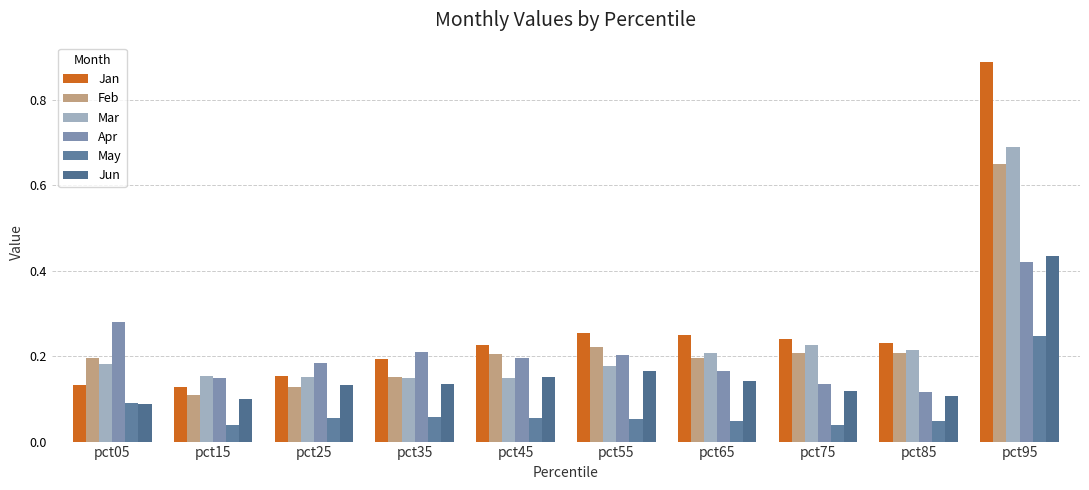

Reading left to right, extract all data points from this chart.

Jan: pct05=0.1	pct15=0.1	pct25=0.2	pct35=0.2	pct45=0.2	pct55=0.3	pct65=0.3	pct75=0.2	pct85=0.2	pct95=0.9
Feb: pct05=0.2	pct15=0.1	pct25=0.1	pct35=0.2	pct45=0.2	pct55=0.2	pct65=0.2	pct75=0.2	pct85=0.2	pct95=0.6
Mar: pct05=0.2	pct15=0.2	pct25=0.2	pct35=0.1	pct45=0.1	pct55=0.2	pct65=0.2	pct75=0.2	pct85=0.2	pct95=0.7
Apr: pct05=0.3	pct15=0.1	pct25=0.2	pct35=0.2	pct45=0.2	pct55=0.2	pct65=0.2	pct75=0.1	pct85=0.1	pct95=0.4
May: pct05=0.1	pct15=0.0	pct25=0.1	pct35=0.1	pct45=0.1	pct55=0.1	pct65=0.0	pct75=0.0	pct85=0.0	pct95=0.2
Jun: pct05=0.1	pct15=0.1	pct25=0.1	pct35=0.1	pct45=0.2	pct55=0.2	pct65=0.1	pct75=0.1	pct85=0.1	pct95=0.4